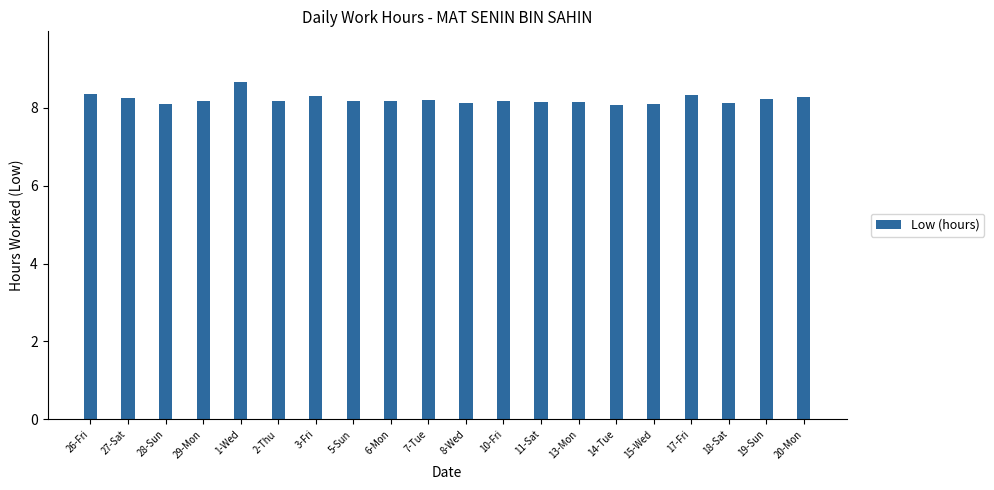

What position from the right is 18-Sat?

3